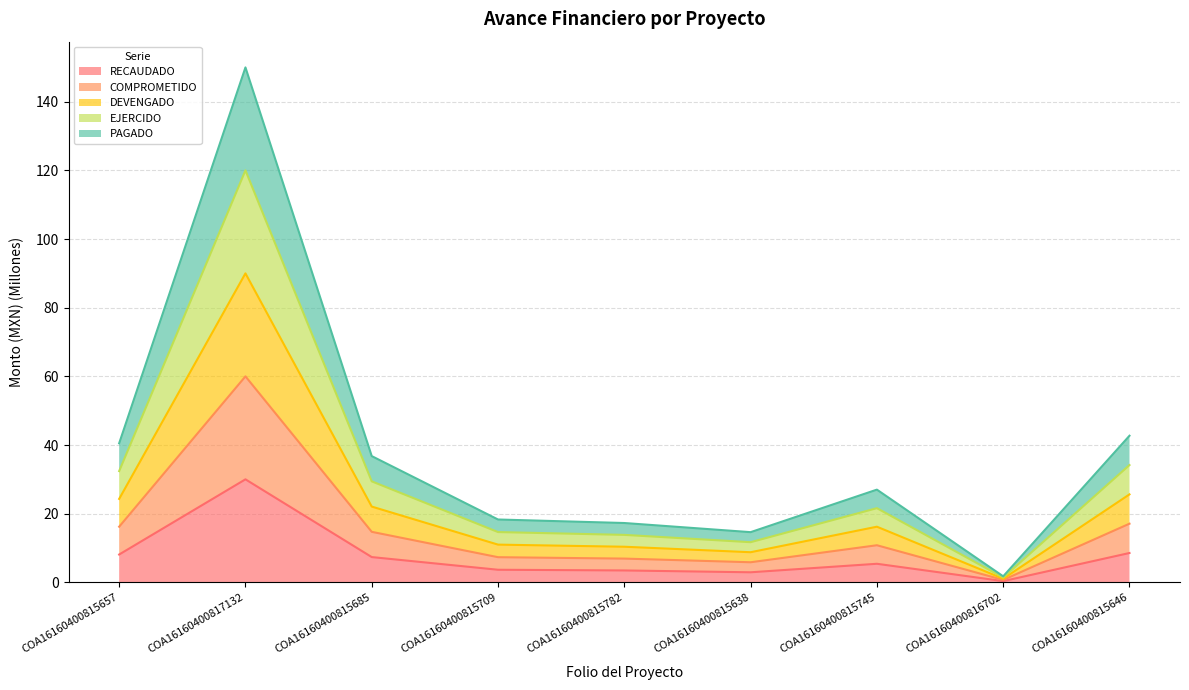

Which has a higher value, COA16160400815685 or COA16160400815646?

COA16160400815646